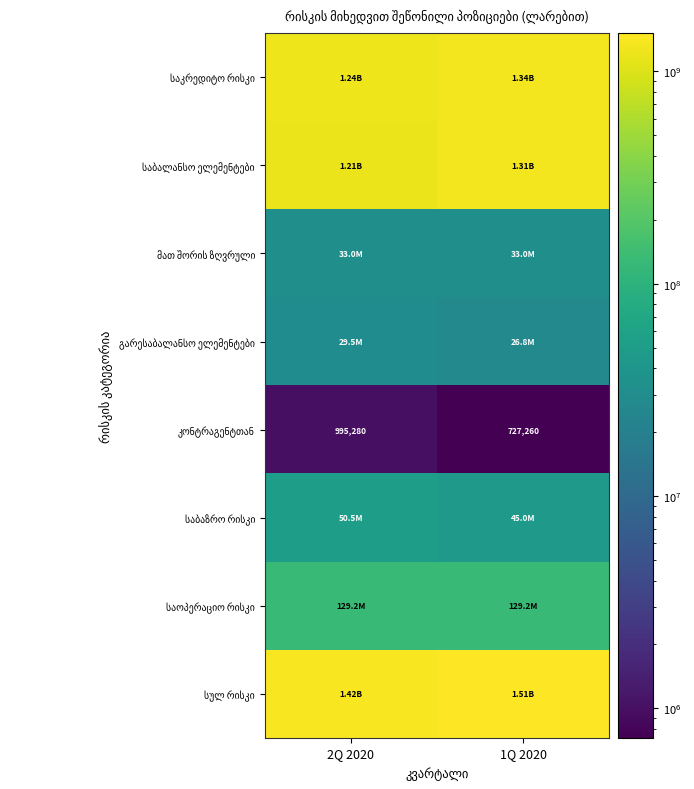

What is the minimum value for საოპერაციო რისკი?

129231002.5